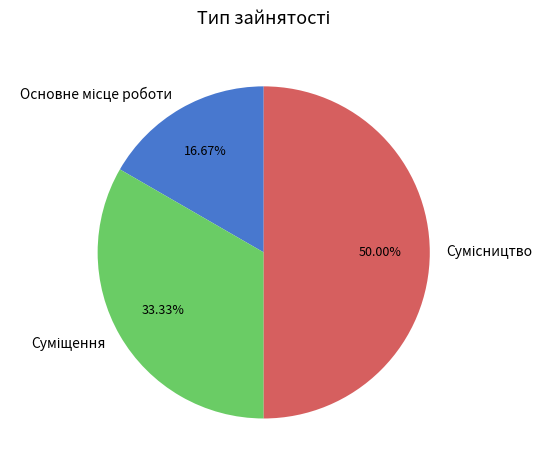

Do Основне місце роботи and Суміщення together represent more than half of the pie?

No